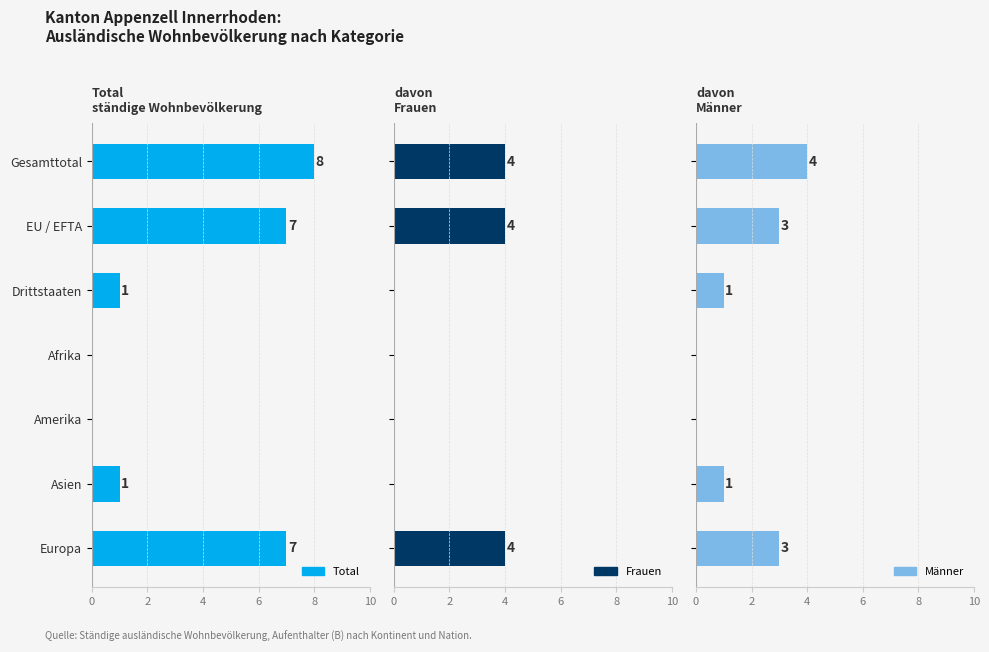

List the series in order of their peak value, highest first.

Total, Frauen, Männer